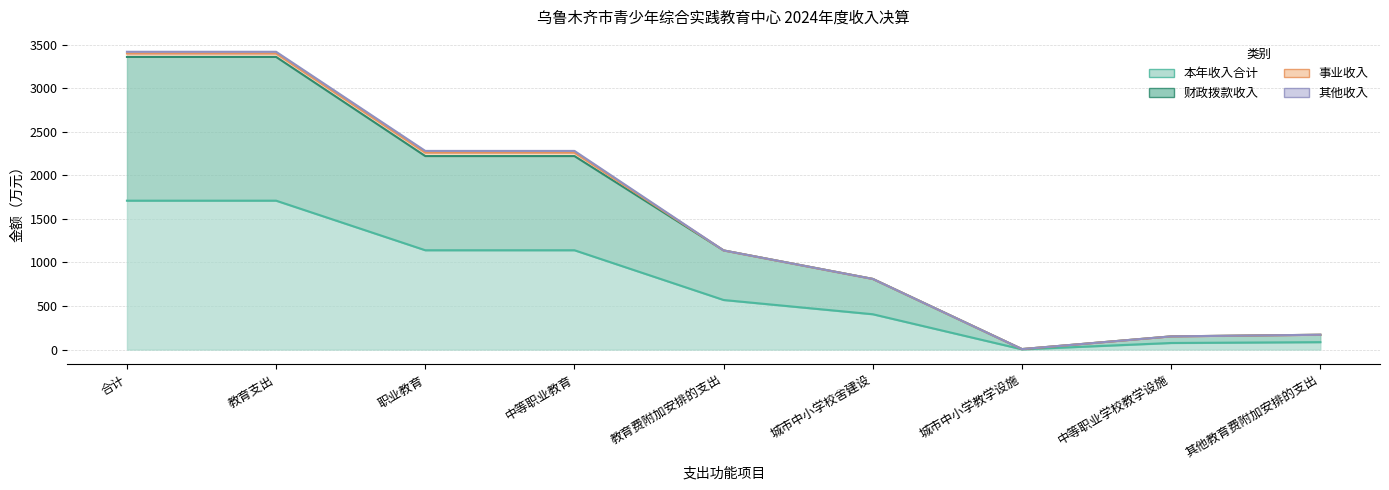

True or false: 本年收入合计 and 财政拨款收入 intersect in this chart.

False